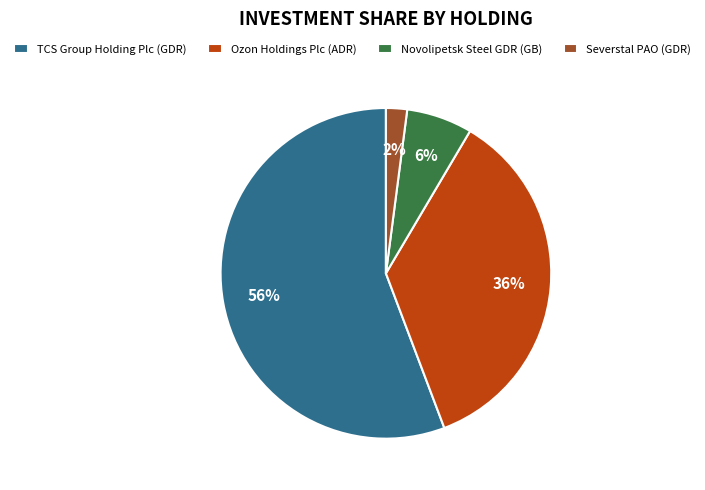

Combined, do Severstal PAO (GDR) and TCS Group Holding Plc (GDR) account for over 50%?

Yes